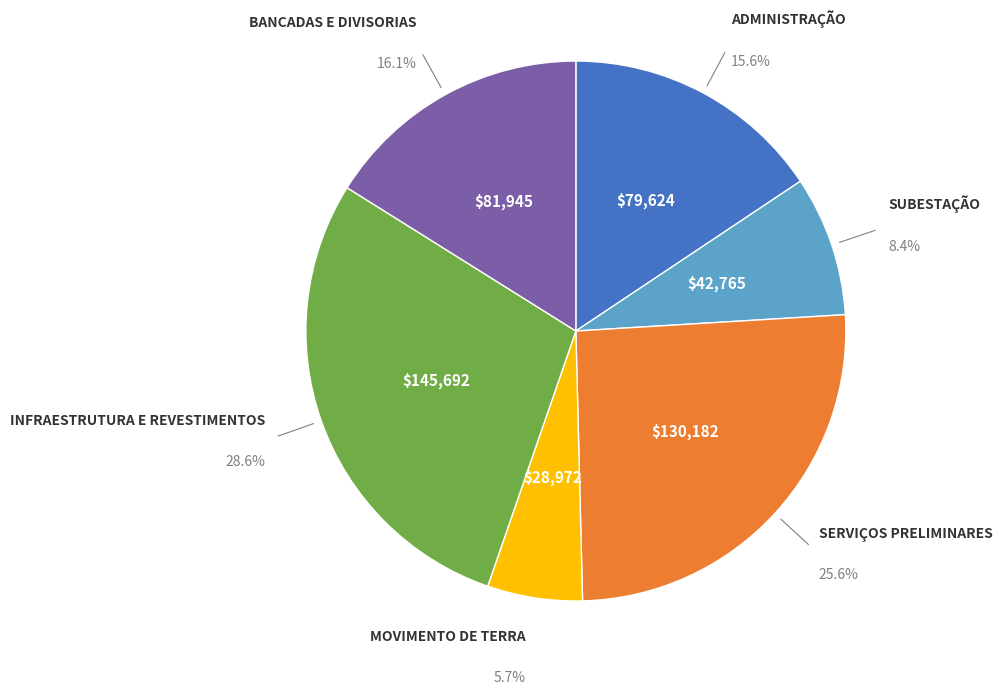

How many segments does this pie chart have?

6